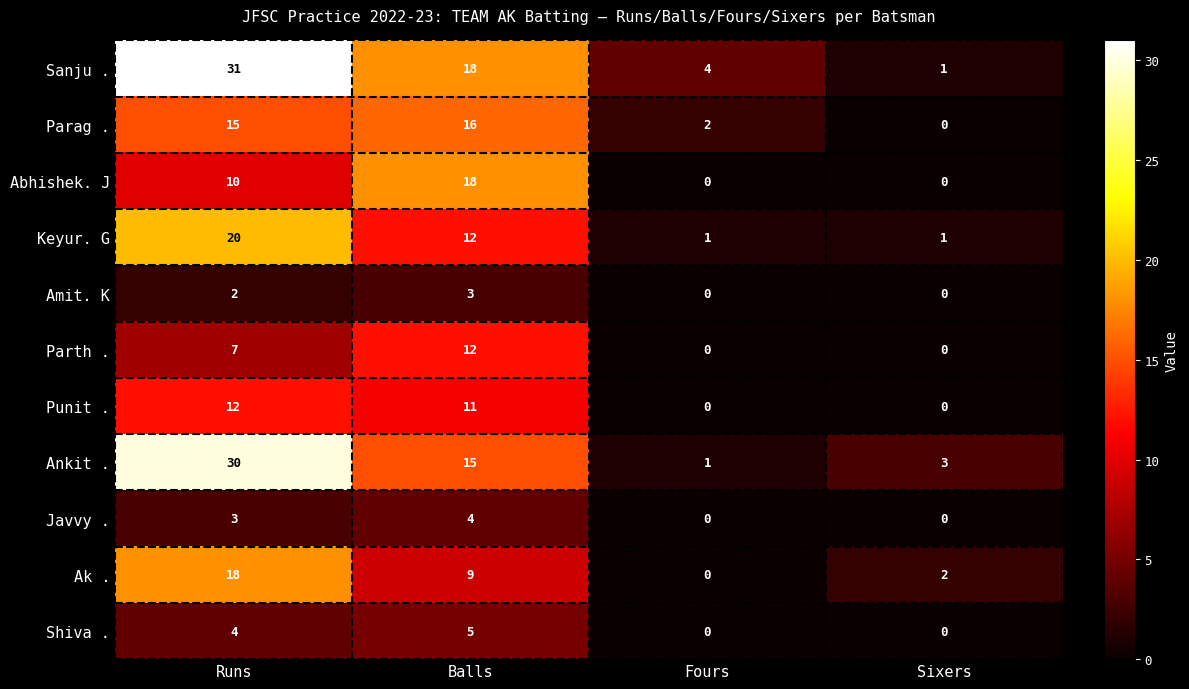

True or false: Abhishek. J has a value of 11 at Fours.

False